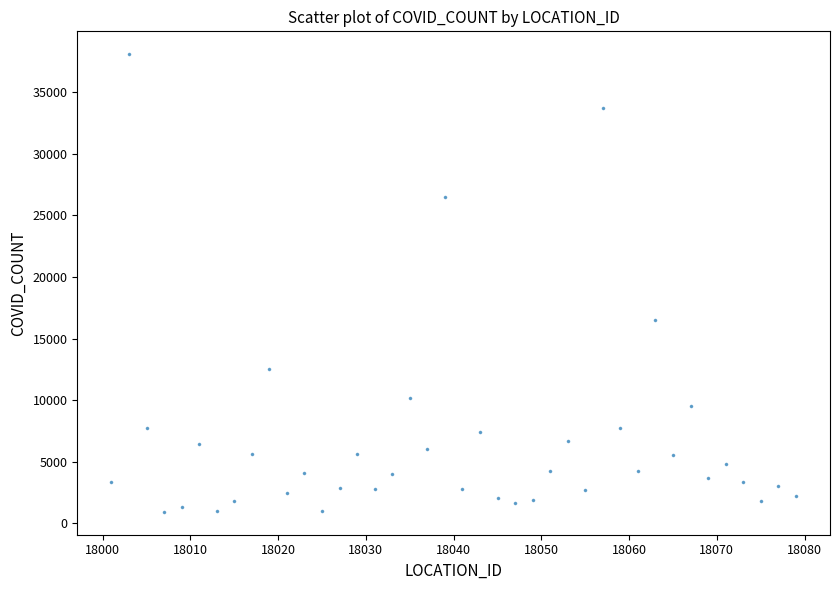

What is the range of X values (max minus min)?

78